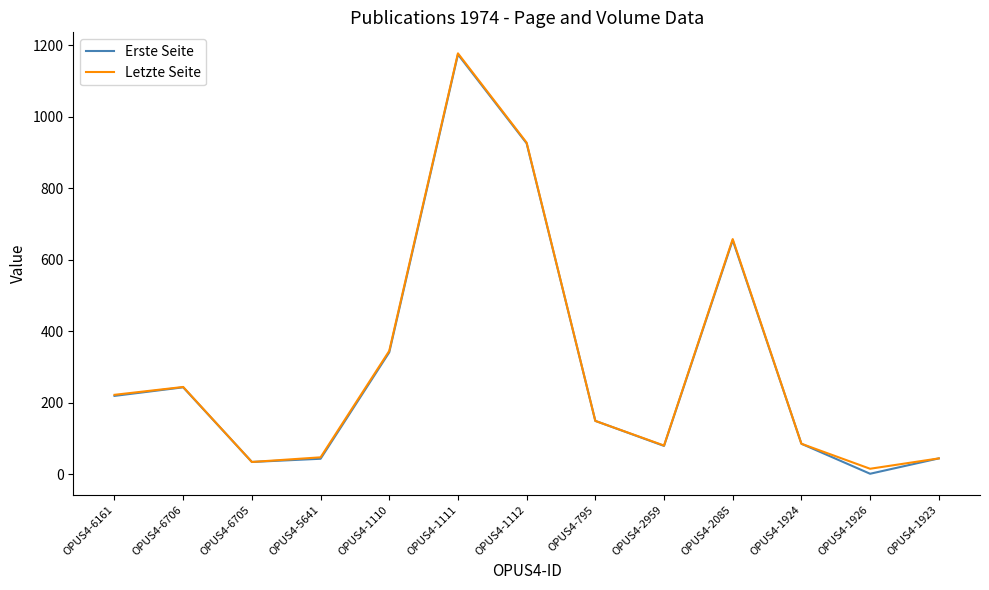

Is the value of Erste Seite at OPUS4-6161 greater than the value of Letzte Seite at OPUS4-1111?

No